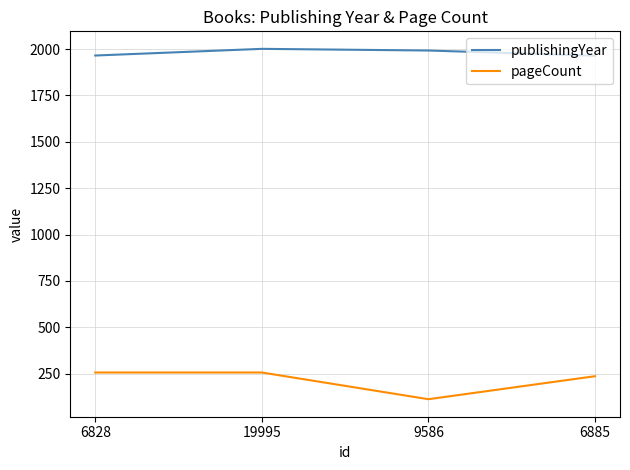

At 6828, list the series in order from smallest to largest.

pageCount, publishingYear